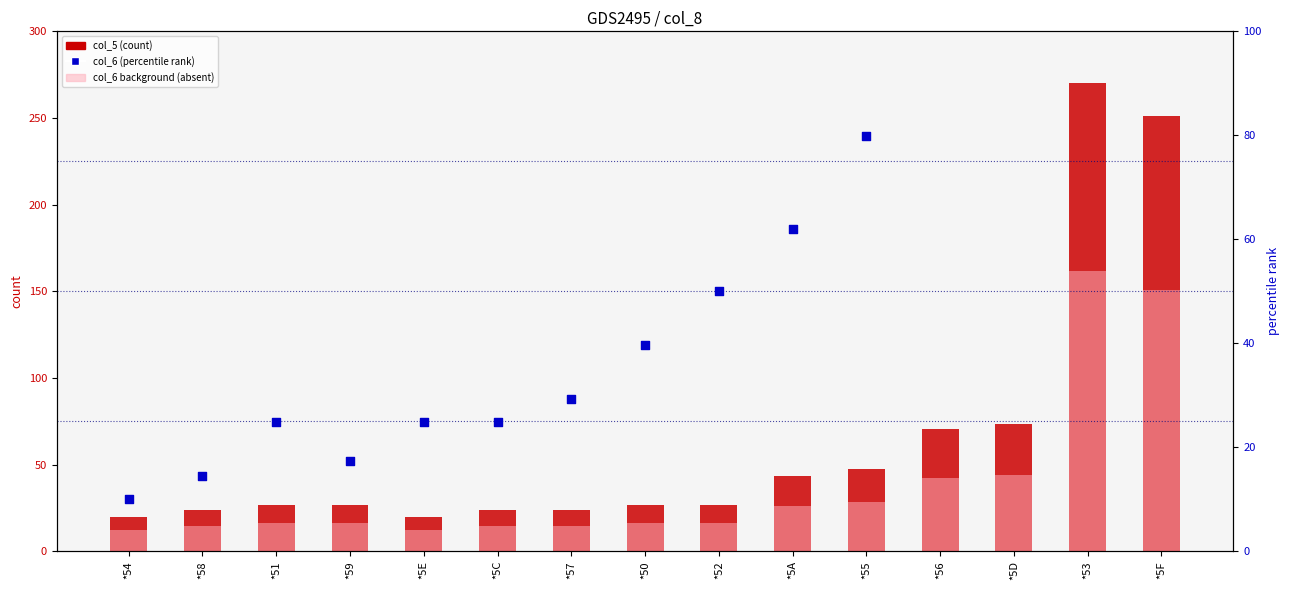

Which series reaches the maximum Y coordinate?

col_5 (scaled)